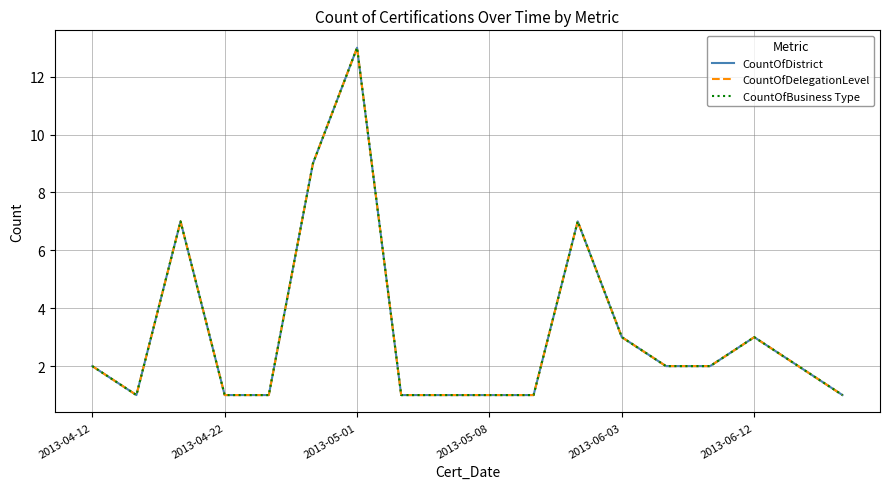

Does the chart display data point markers on the line(s)?

No